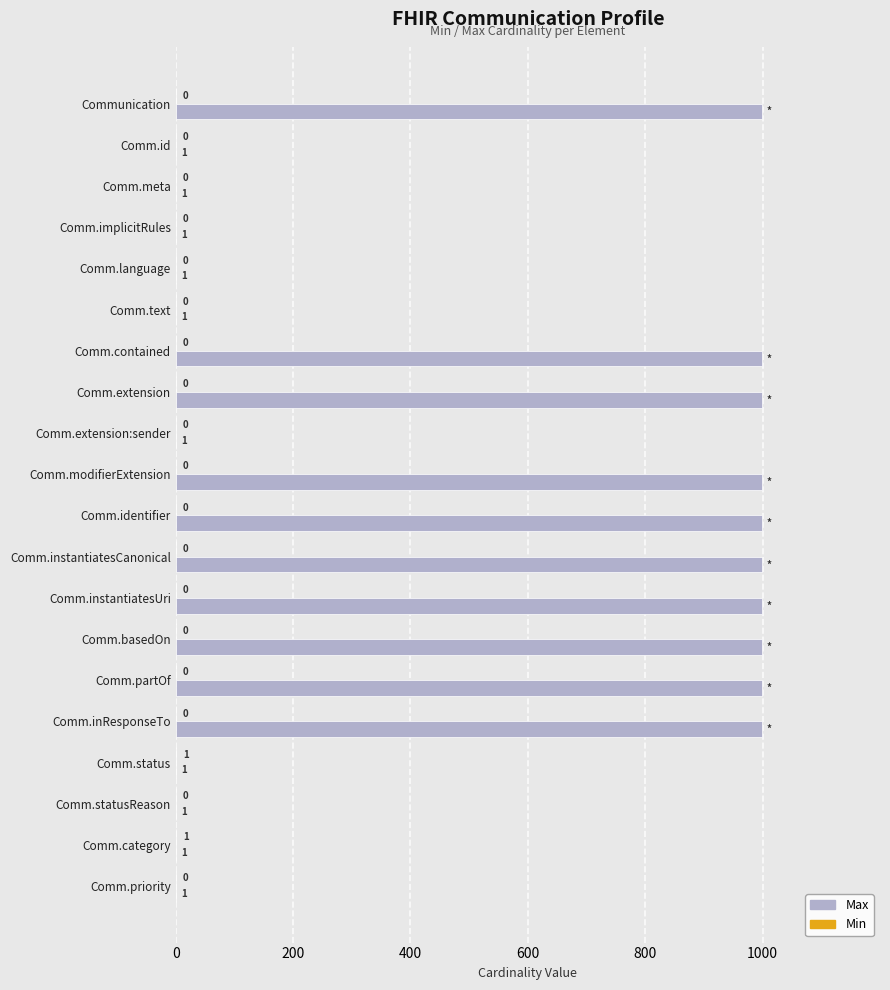

The value of Max at Comm.instantiatesCanonical is 999. True or false?

True